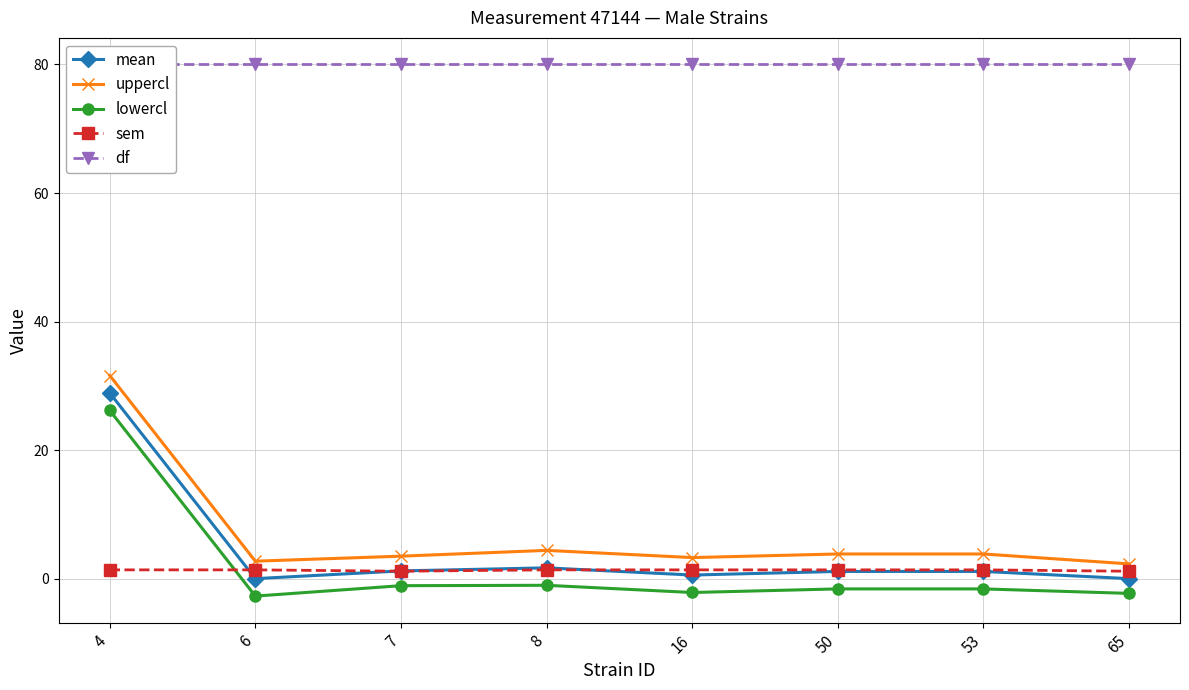

What is the value of the df point at the 4th from the left?

80.0